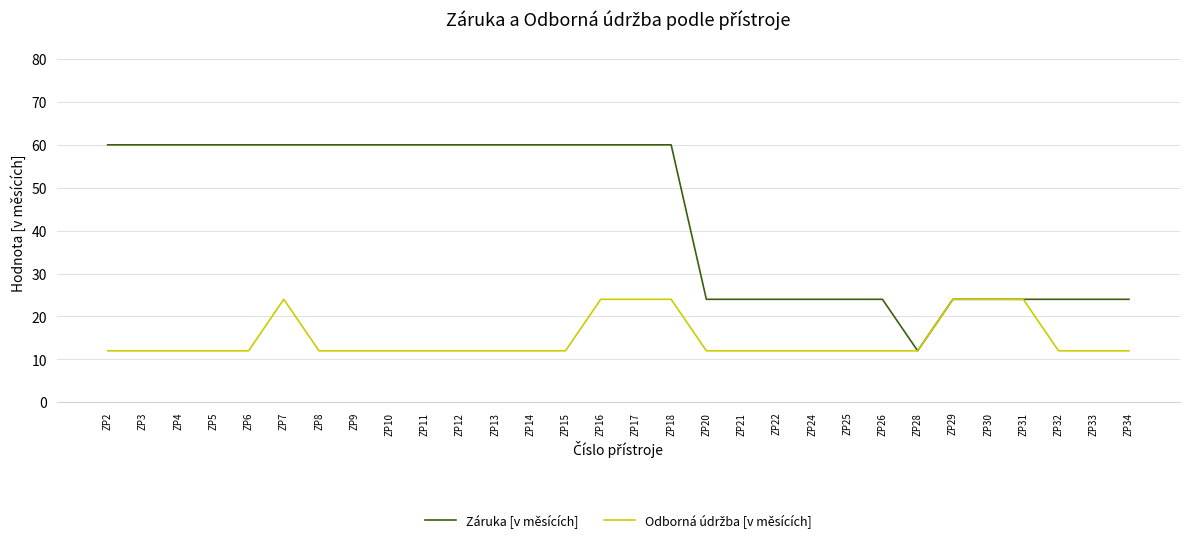

At how many categories does at least one series exceed 47?

17